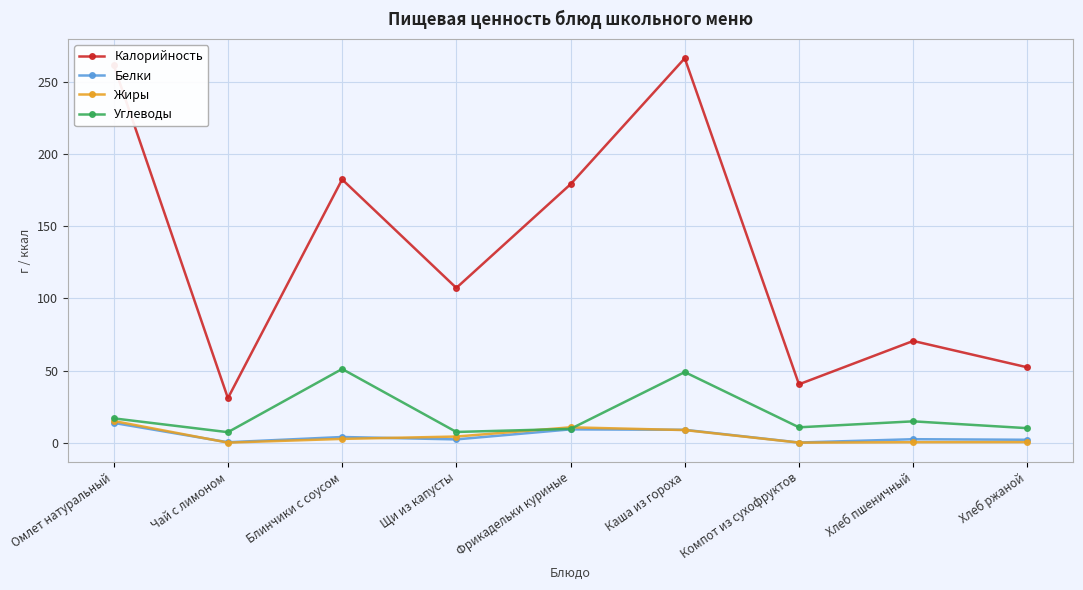

Between Фрикадельки куриные and Хлеб пшеничный, which series saw the biggest shift?

Калорийность